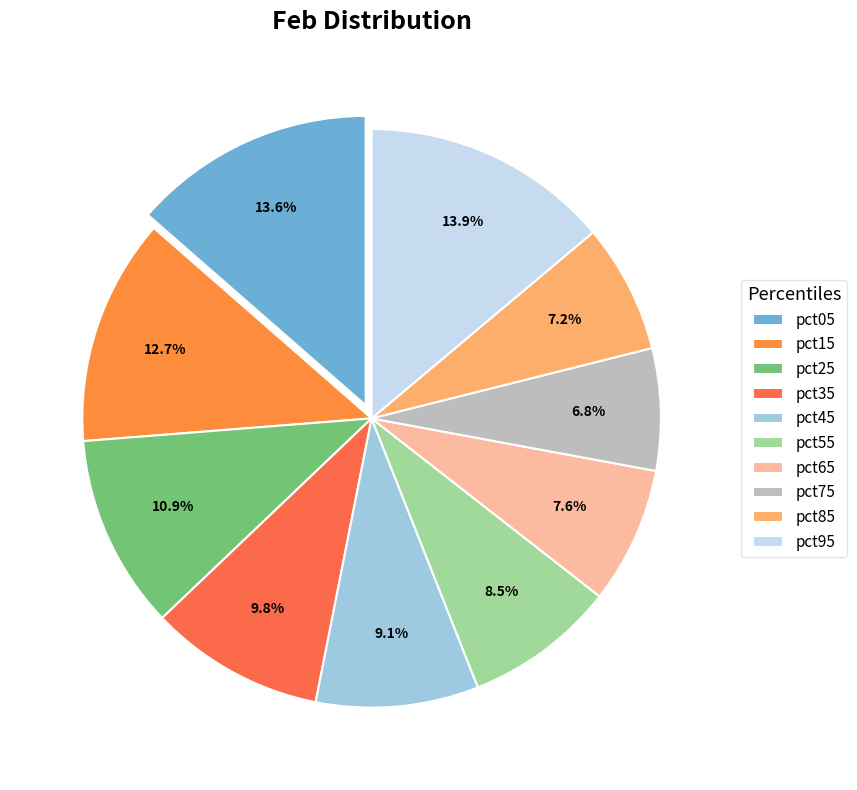

To the nearest percent, what portion does pct05 represent?

14%